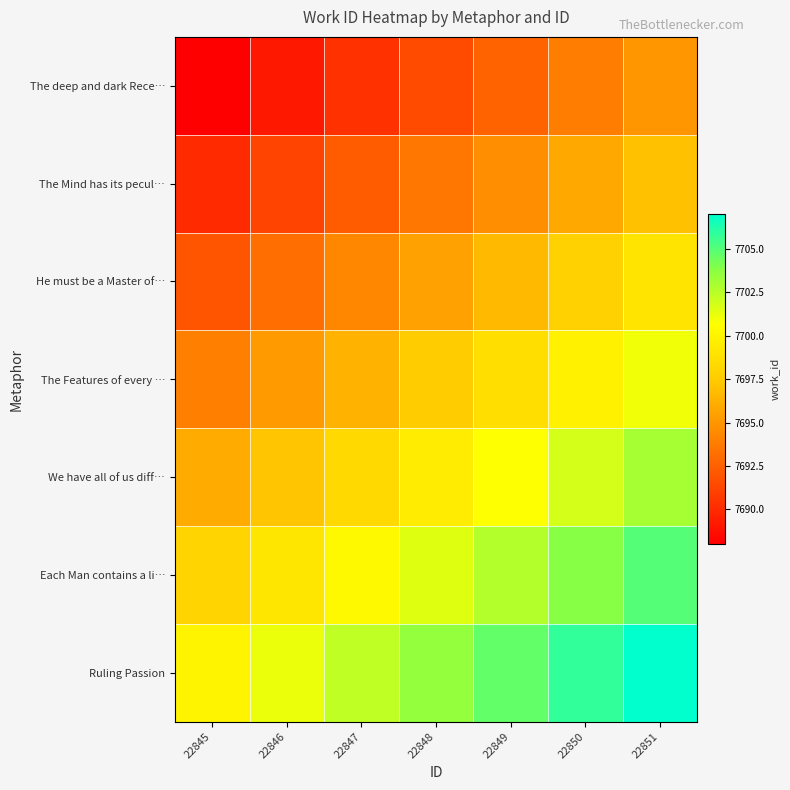

Reading right to left, extract all data points from this chart.

The deep and dark Rece…: 22851=7695.0	22850=7693.8	22849=7692.7	22848=7691.5	22847=7690.3	22846=7689.2	22845=7688.0
The Mind has its pecul…: 22851=7697.0	22850=7695.8	22849=7694.7	22848=7693.5	22847=7692.3	22846=7691.2	22845=7690.0
He must be a Master of…: 22851=7699.0	22850=7697.8	22849=7696.7	22848=7695.5	22847=7694.3	22846=7693.2	22845=7692.0
The Features of every …: 22851=7701.0	22850=7699.8	22849=7698.7	22848=7697.5	22847=7696.3	22846=7695.2	22845=7694.0
We have all of us diff…: 22851=7703.0	22850=7701.8	22849=7700.7	22848=7699.5	22847=7698.3	22846=7697.2	22845=7696.0
Each Man contains a li…: 22851=7705.0	22850=7703.8	22849=7702.7	22848=7701.5	22847=7700.3	22846=7699.2	22845=7698.0
Ruling Passion: 22851=7707.0	22850=7705.8	22849=7704.7	22848=7703.5	22847=7702.3	22846=7701.2	22845=7700.0